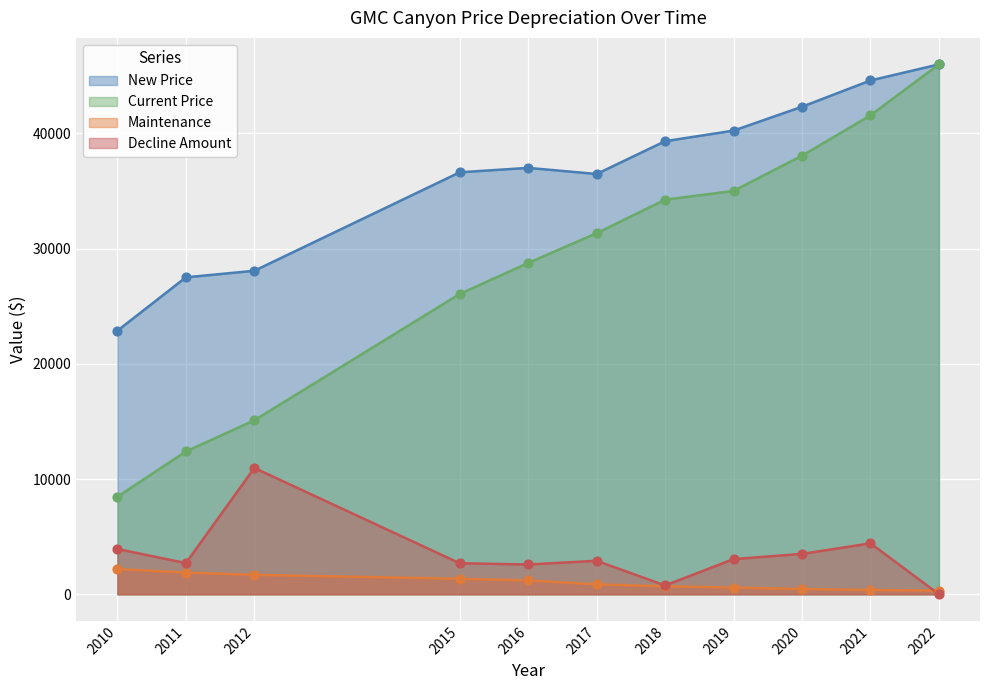

What are all the series names shown in the legend?

New Price, Current Price, Maintenance, Decline Amount